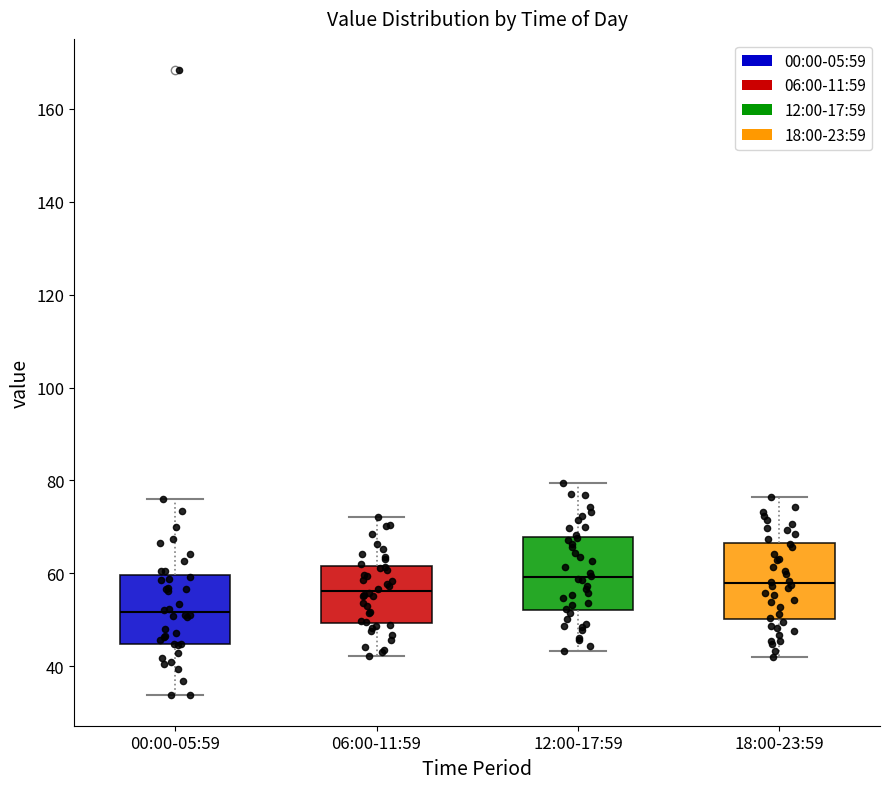

Reading left to right, read every box against the y-axis: the position of its median line, the range the box covers, and the ends of its whiskers. The values are not printed on the chart, so give them approximately, as read against the axis.

00:00-05:59: median 52, box 44 to 60, whiskers 34 to 76
06:00-11:59: median 56, box 50 to 62, whiskers 42 to 72
12:00-17:59: median 60, box 52 to 68, whiskers 44 to 80
18:00-23:59: median 58, box 50 to 66, whiskers 42 to 76